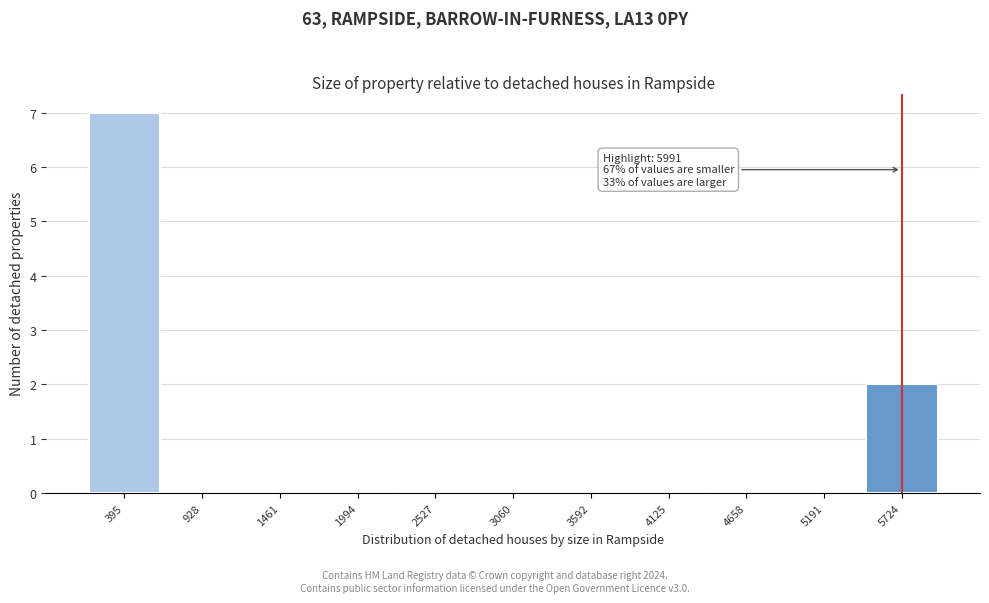

Over which range of the x-axis is the bar tallest?

100 to 700